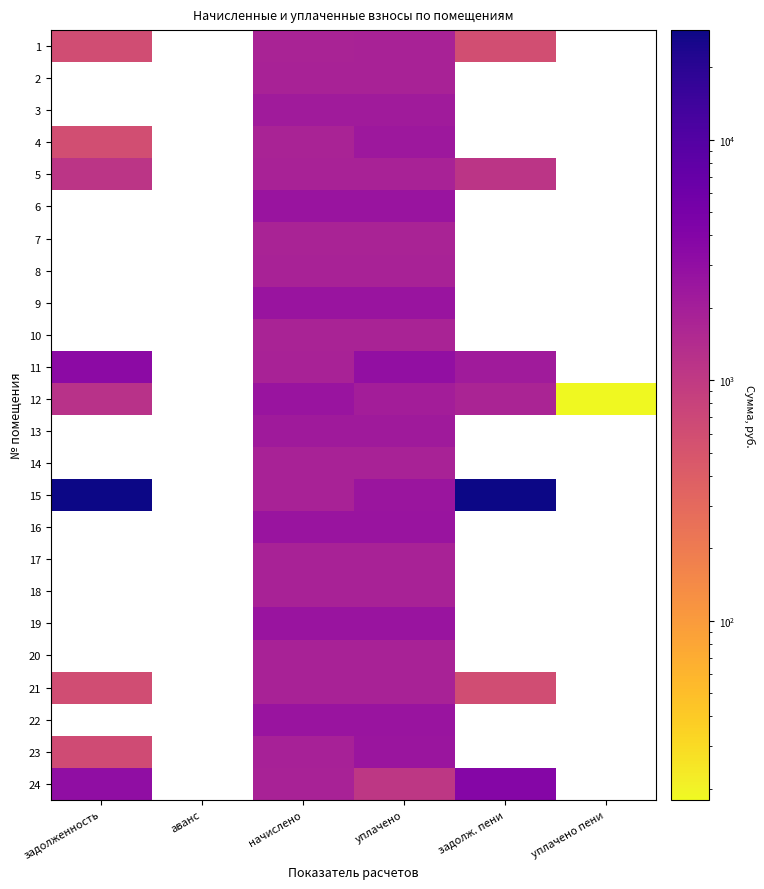

Rank the series by their average value, from highest to lowest.

1, 2, 3, 4, 5, 6, 7, 8, 9, 10, 11, 12, 13, 14, 15, 16, 17, 18, 19, 20, 21, 22, 23, 24